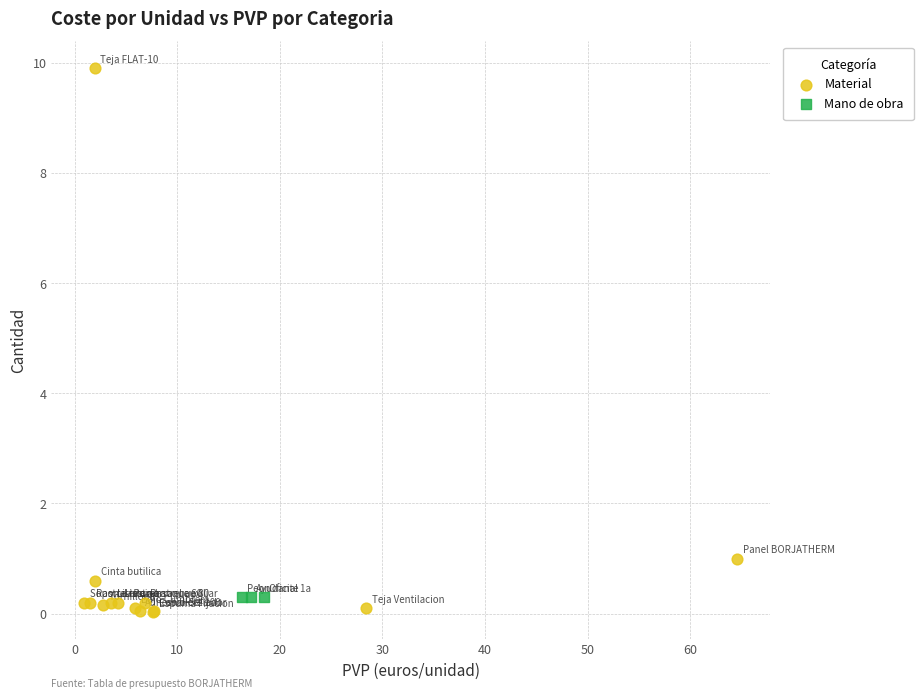

Which series reaches the maximum Y coordinate?

Material